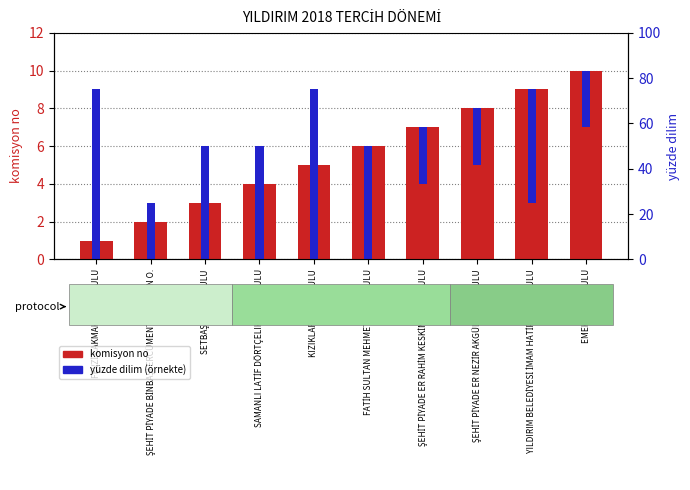

List the labels in order of value, smallest first.

FEVZİ ÇAKMAK ORTAOKULU, ŞEHİT PİYADE BİNBAŞI ERCÜMENT TÜRKMEN O., SETBAŞI ORTAOKULU, SAMANLI LATİF DÖRTÇELIK ORTAOKULU, KIZIKLAR ORTAOKULU, FATİH SULTAN MEHMET ORTAOKULU, ŞEHİT PİYADE ER RAHİM KESKİN ORTAOKULU, ŞEHİT PİYADE ER NEZİR AKGÜL ORTAOKULU, YILDIRIM BELEDİYESİ İMAM HATİP ORTAOKULU, EMEK ORTAOKULU